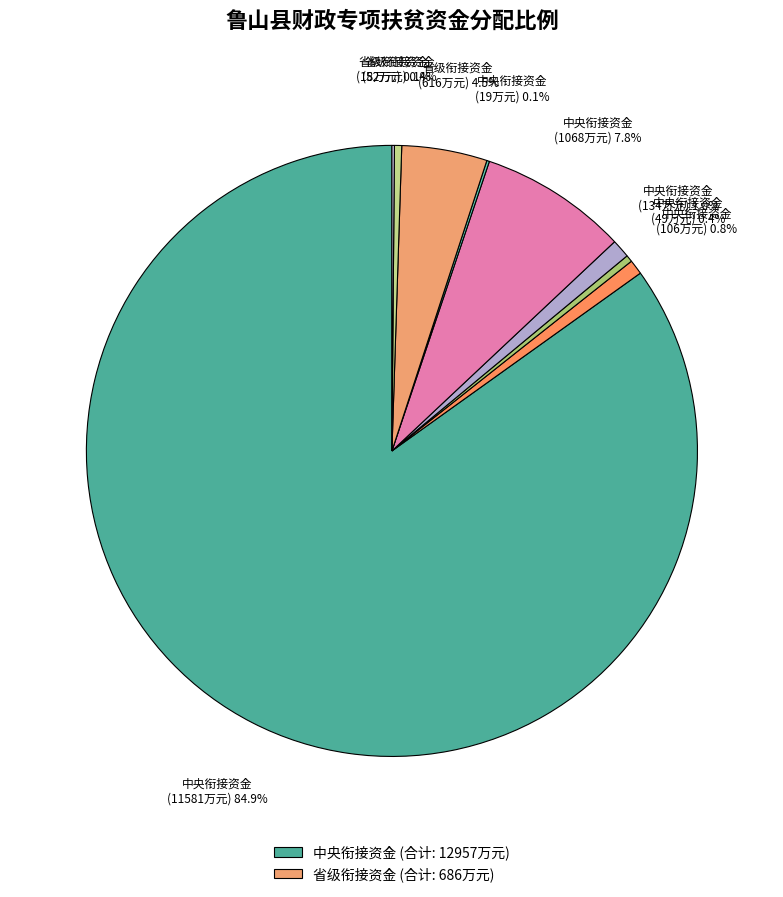

How many slices are in this pie chart?

9